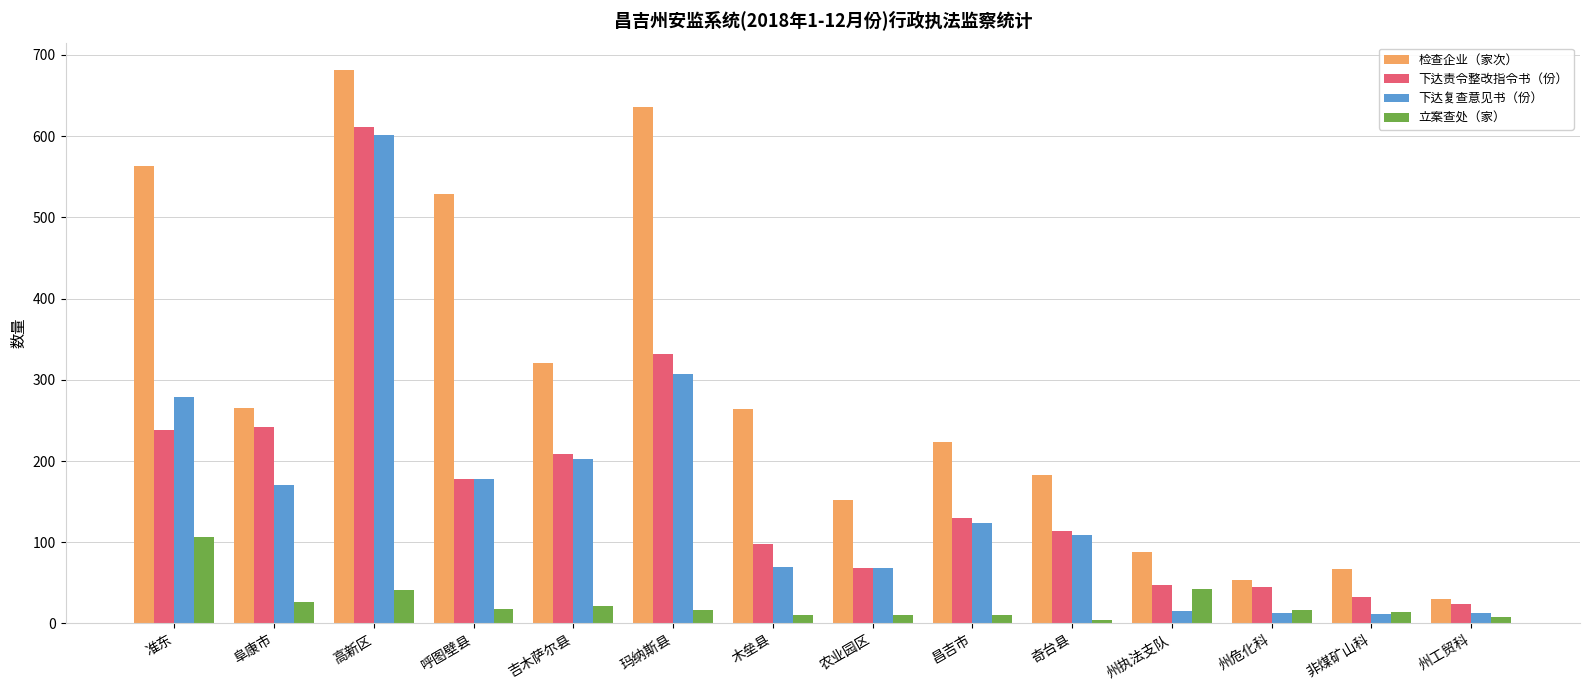

What are all the series names shown in the legend?

检查企业（家次）, 下达责令整改指令书（份）, 下达复查意见书（份）, 立案查处（家）